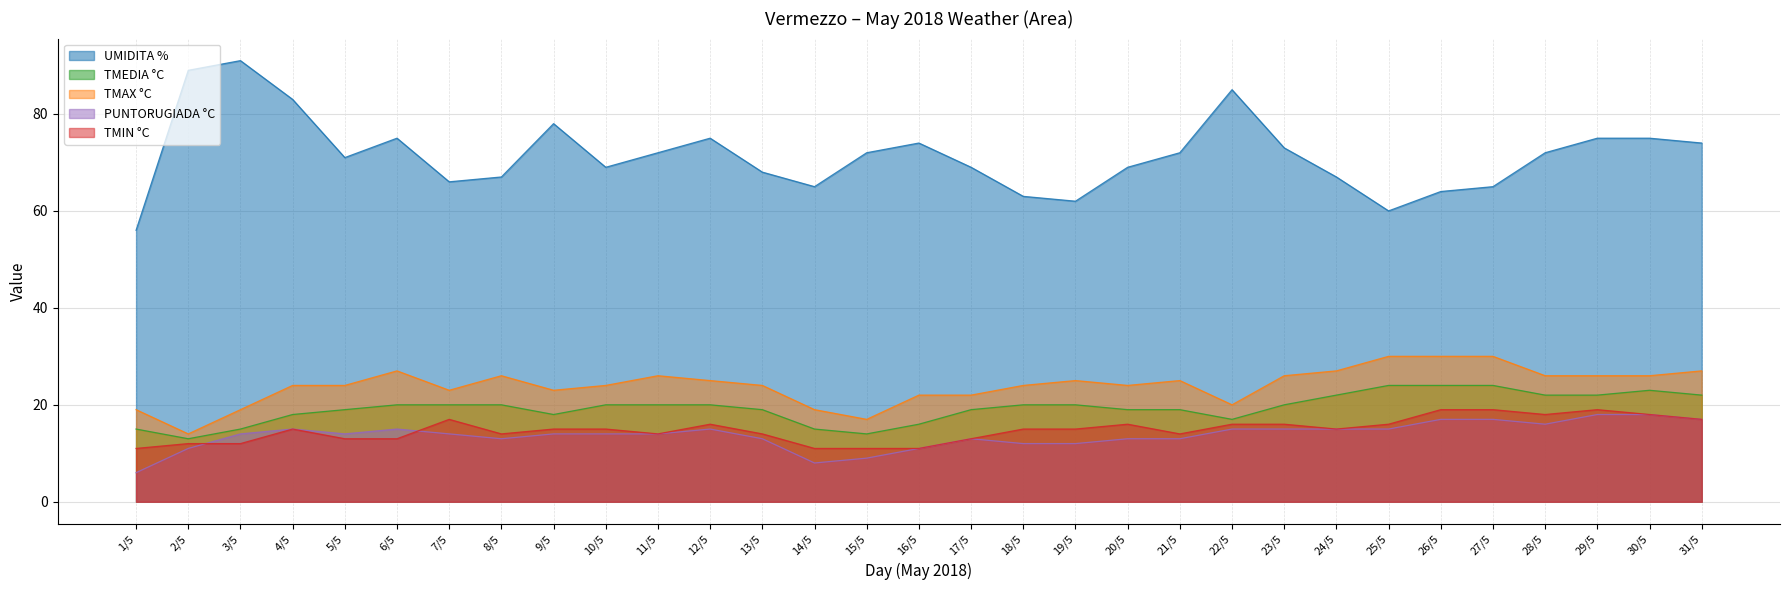

What is the spread (max minus min) of values at 6/5?

62